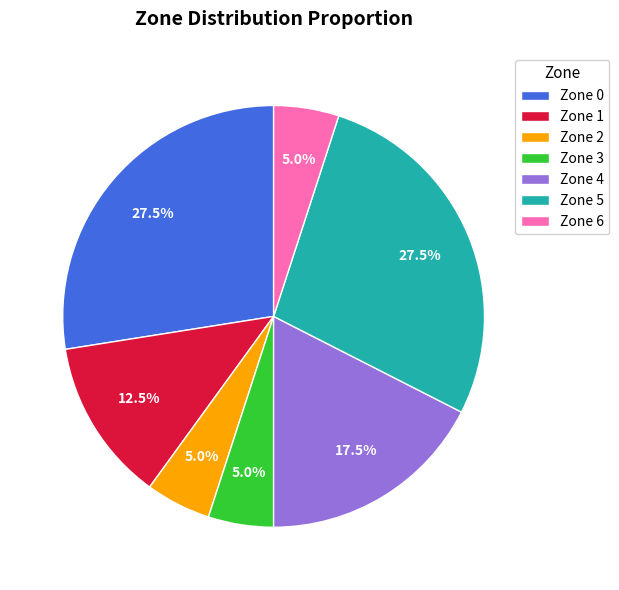

How many slices are in this pie chart?

7